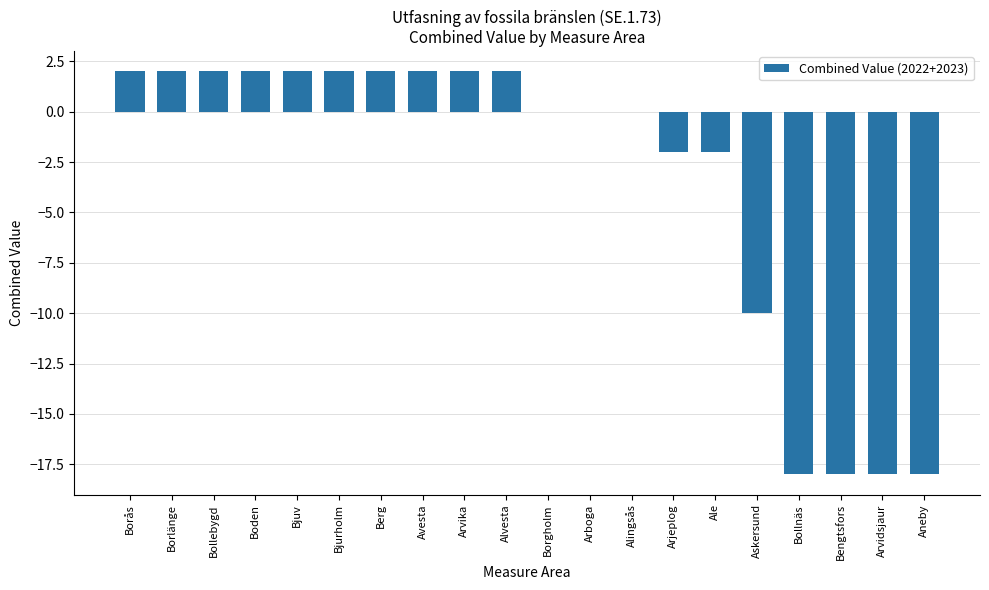

What is the sum of the values at Arvika and Aneby?

-16